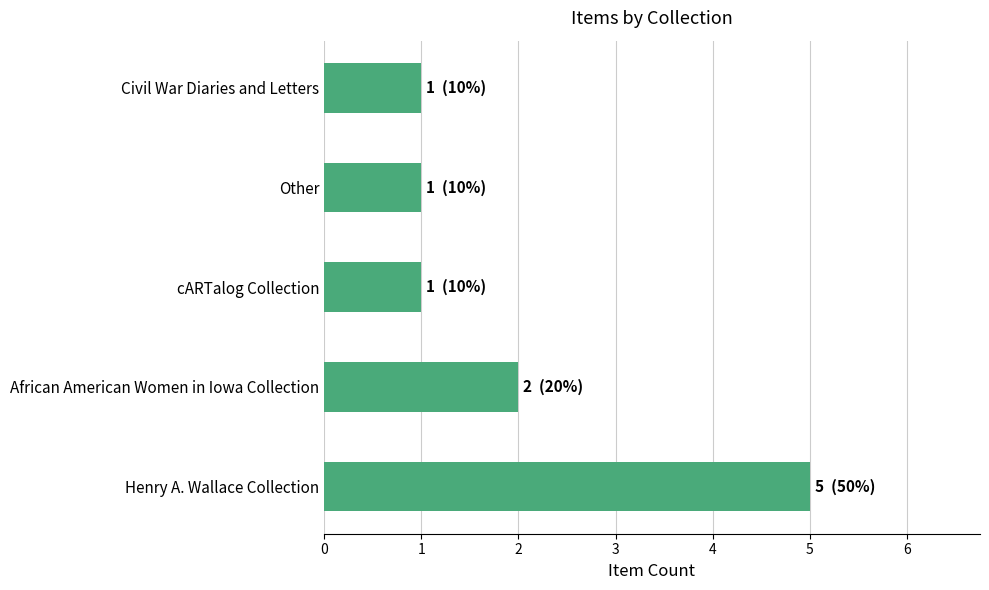

At which category does the chart reach its peak across all series?

Henry A. Wallace Collection